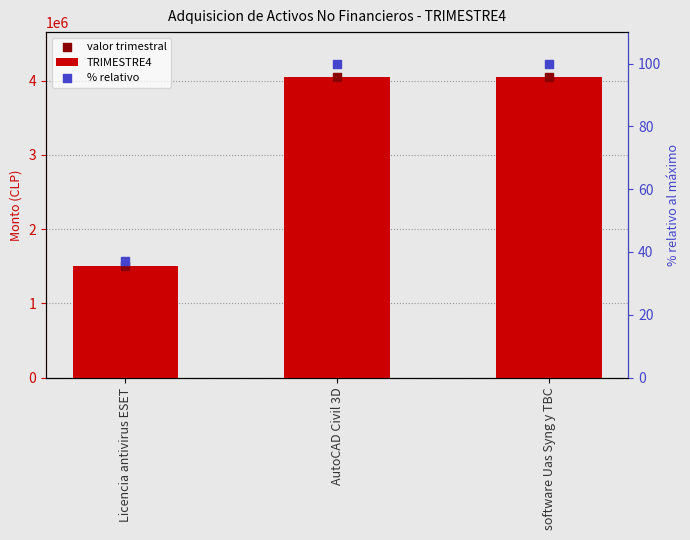

Is the value of TRIMESTRE4 at Licencia antivirus ESET greater than the value of valor trimestral at Licencia antivirus ESET?

No